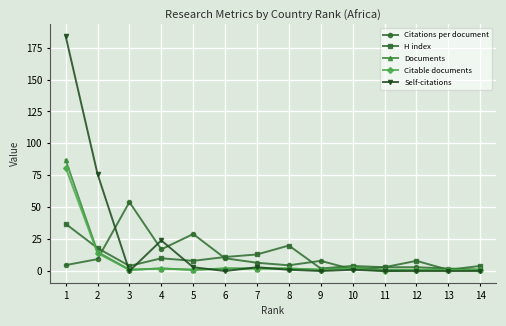

What is the value of the H index point at the 13th from the left?

1.0